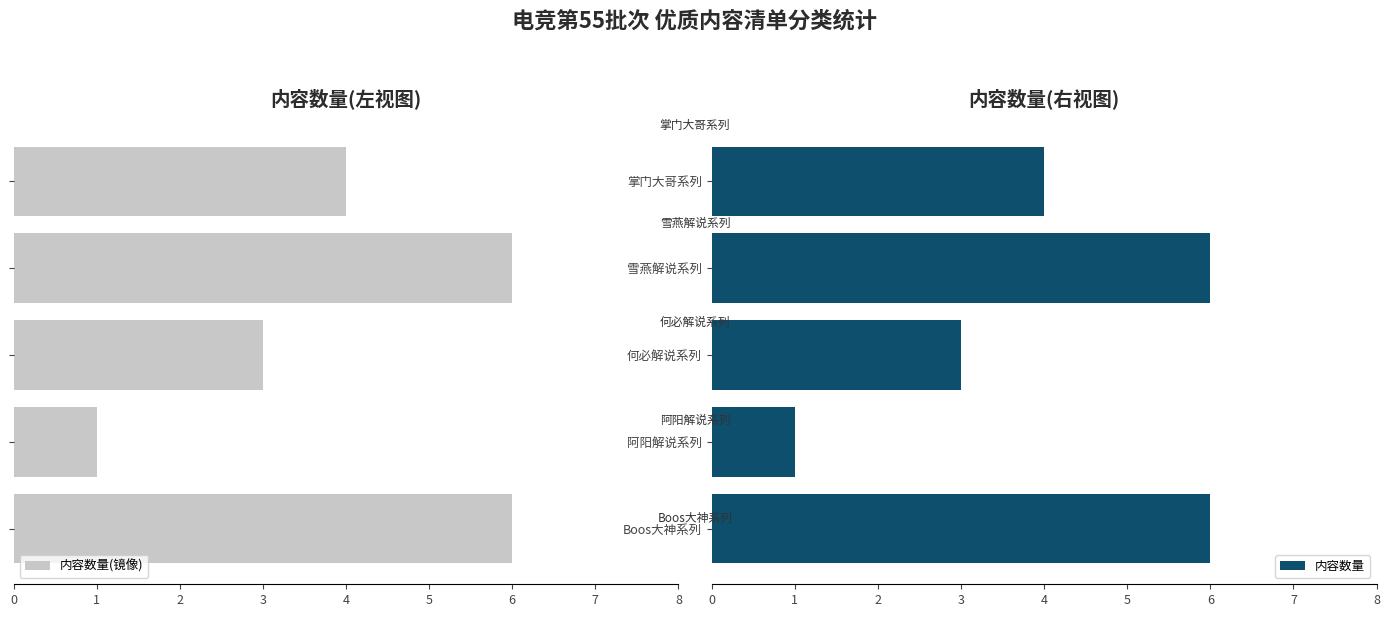

What value does the 内容数量 series have at 何必解说系列?

3